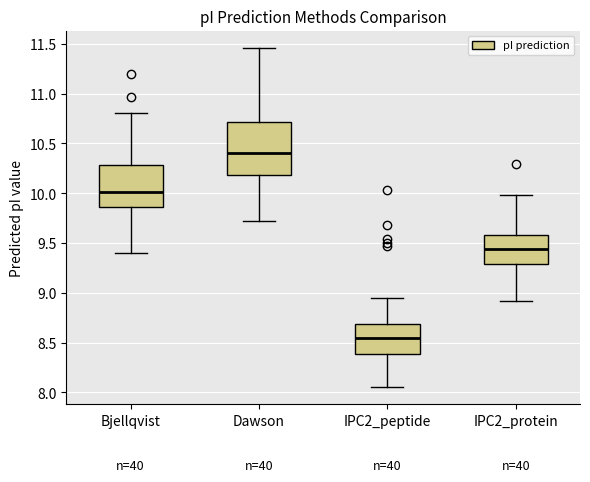

Reading left to right, read every box against the y-axis: the position of its median line, the range the box covers, and the ends of its whiskers. The values are not printed on the chart, so give them approximately, as read against the axis.

Bjellqvist: median 10.00, box 9.85 to 10.30, whiskers 9.40 to 10.80
Dawson: median 10.40, box 10.20 to 10.70, whiskers 9.70 to 11.45
IPC2_peptide: median 8.55, box 8.40 to 8.70, whiskers 8.05 to 8.95
IPC2_protein: median 9.45, box 9.30 to 9.60, whiskers 8.90 to 10.00